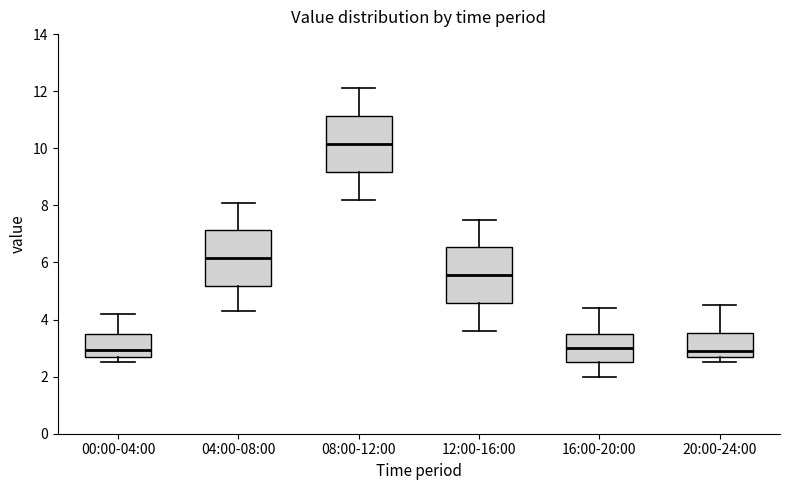

Reading left to right, transcribe this box plot: for each box, give where its median line is, the range the box spans, and where its two whiskers end, as read against the y-axis. The values are not printed on the chart, so give them approximately, as read against the axis.

00:00-04:00: median 3.0, box 2.8 to 3.6, whiskers 2.6 to 4.2
04:00-08:00: median 6.2, box 5.2 to 7.2, whiskers 4.4 to 8.2
08:00-12:00: median 10.2, box 9.2 to 11.2, whiskers 8.2 to 12.2
12:00-16:00: median 5.6, box 4.6 to 6.6, whiskers 3.6 to 7.6
16:00-20:00: median 3.0, box 2.6 to 3.6, whiskers 2.0 to 4.4
20:00-24:00: median 3.0, box 2.8 to 3.6, whiskers 2.6 to 4.6